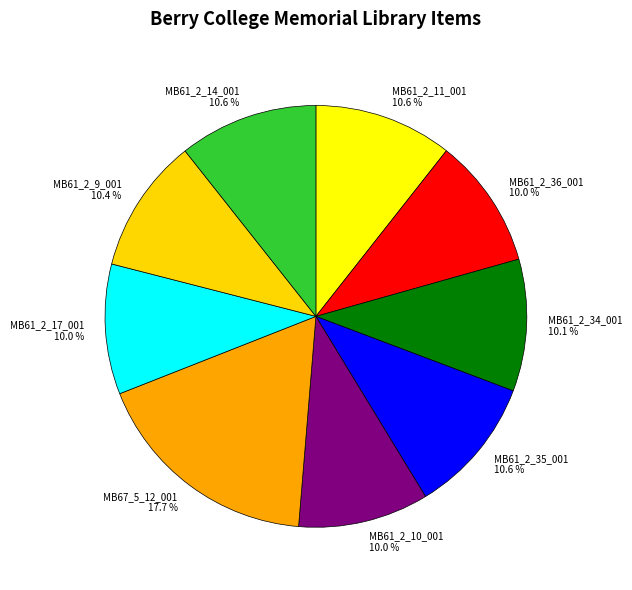

Is MB61_2_10_001 the majority of the pie?

No